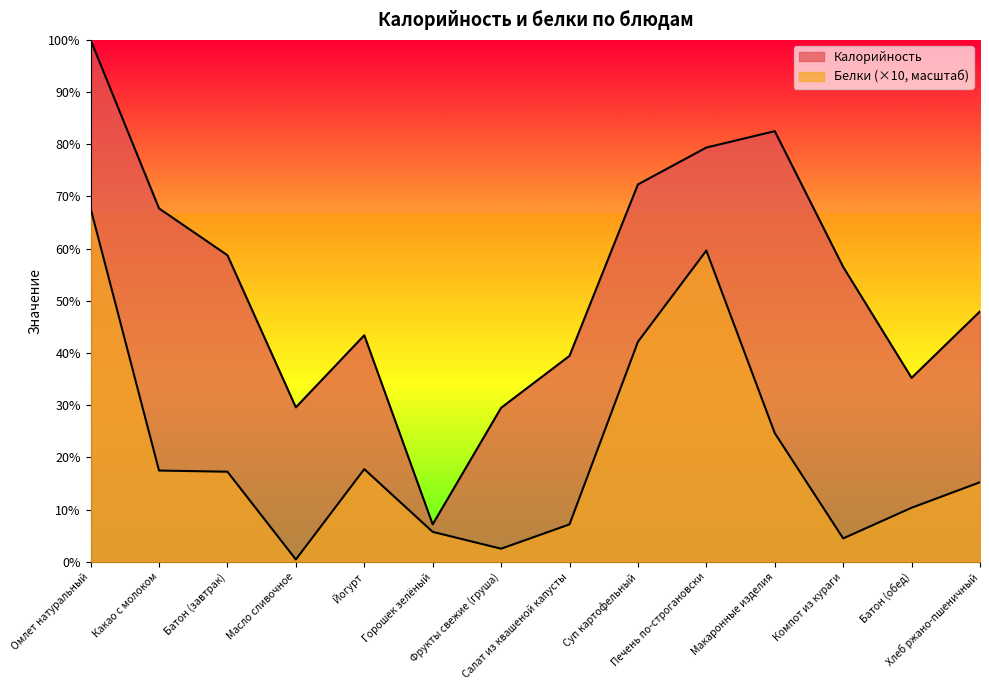

Count the number of categories in the chart.

14